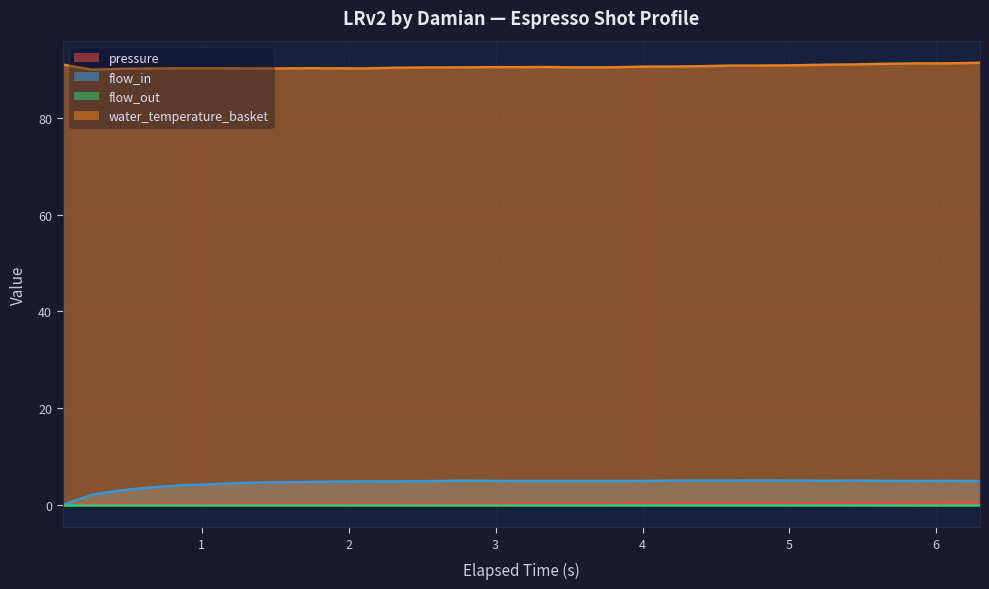

How many lines are shown in the chart?

4